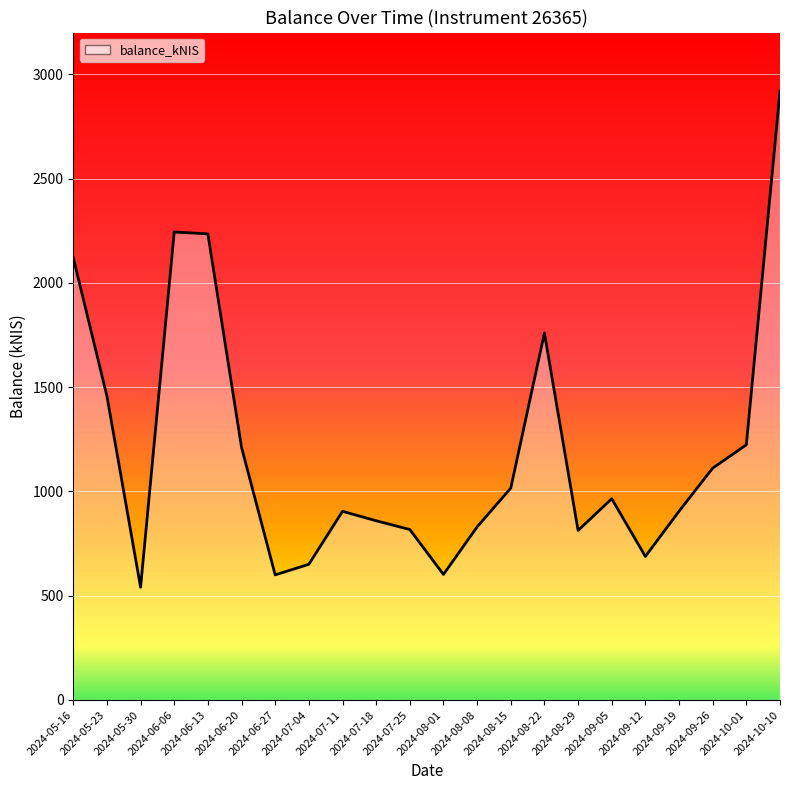

Is it true that the value at 2024-08-08 is 1186.4?

False